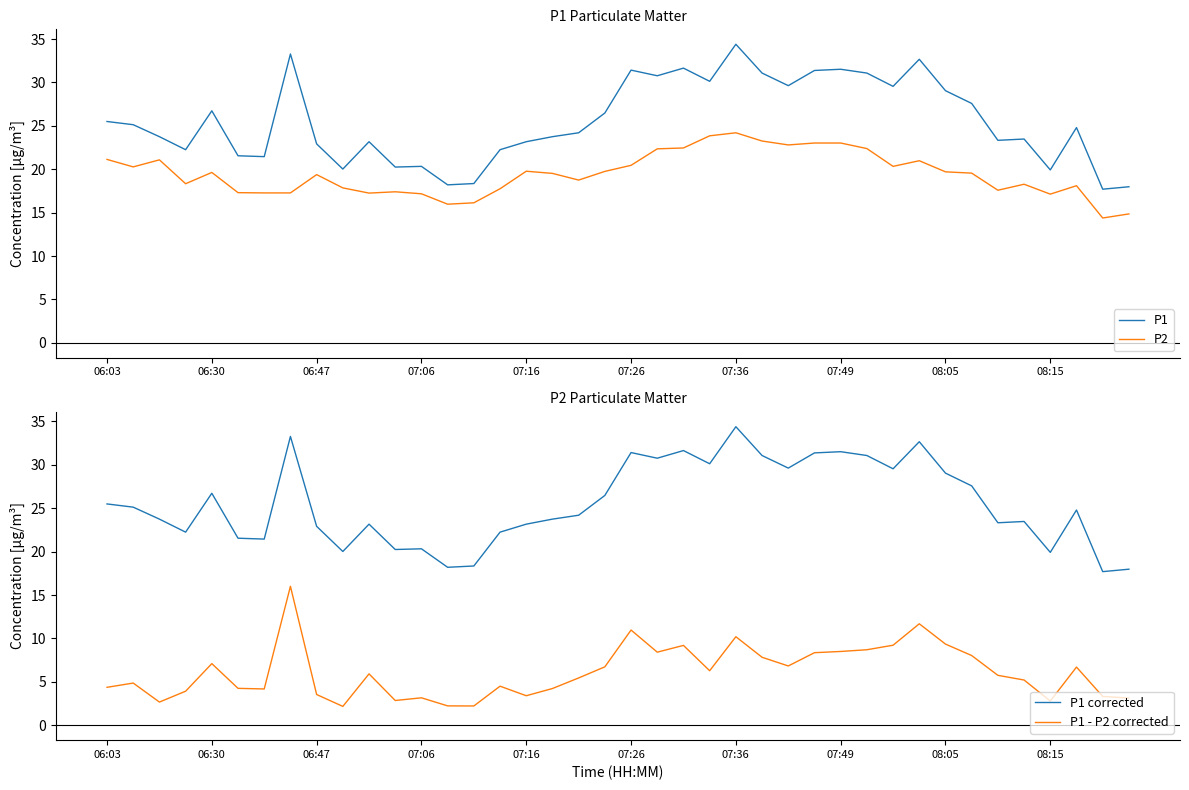

True or false: P1 and P2 cross at least once.

False